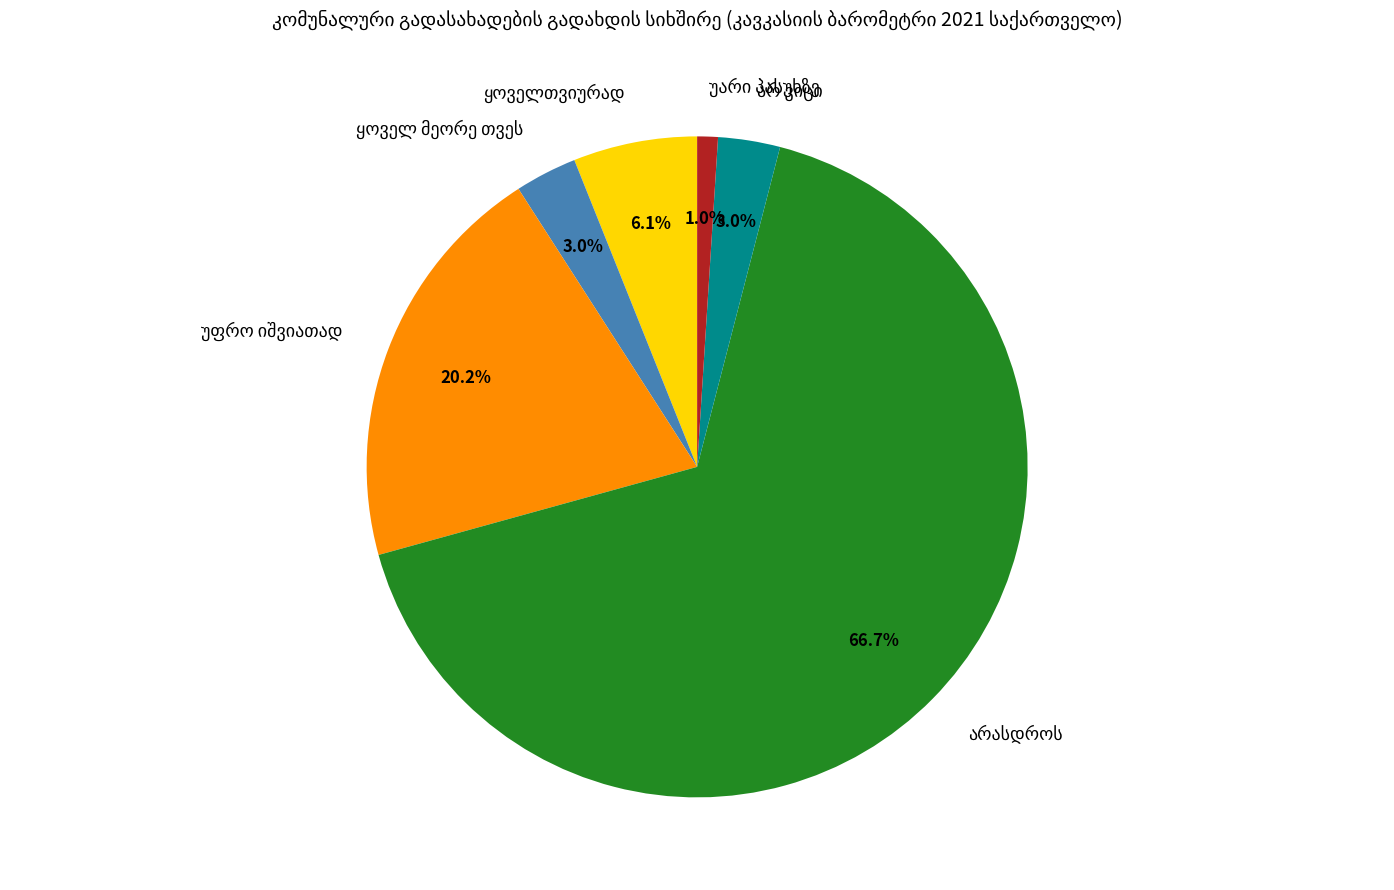

Is there any slice that represents more than half of the pie?

Yes